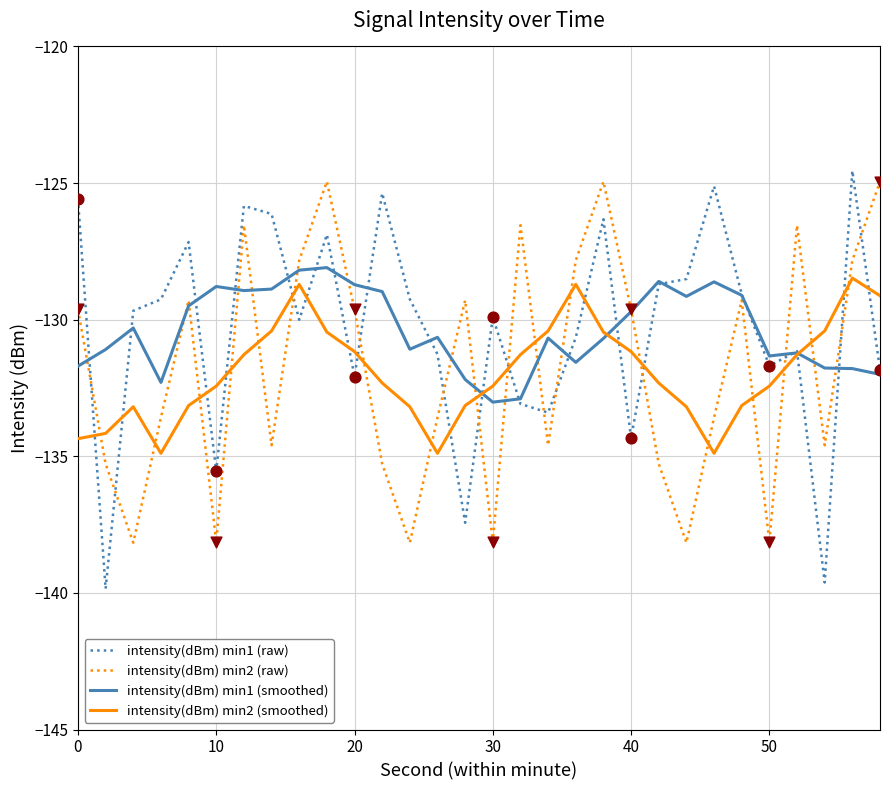

Which series has the widest spread of values?

intensity(dBm) min1 (raw)